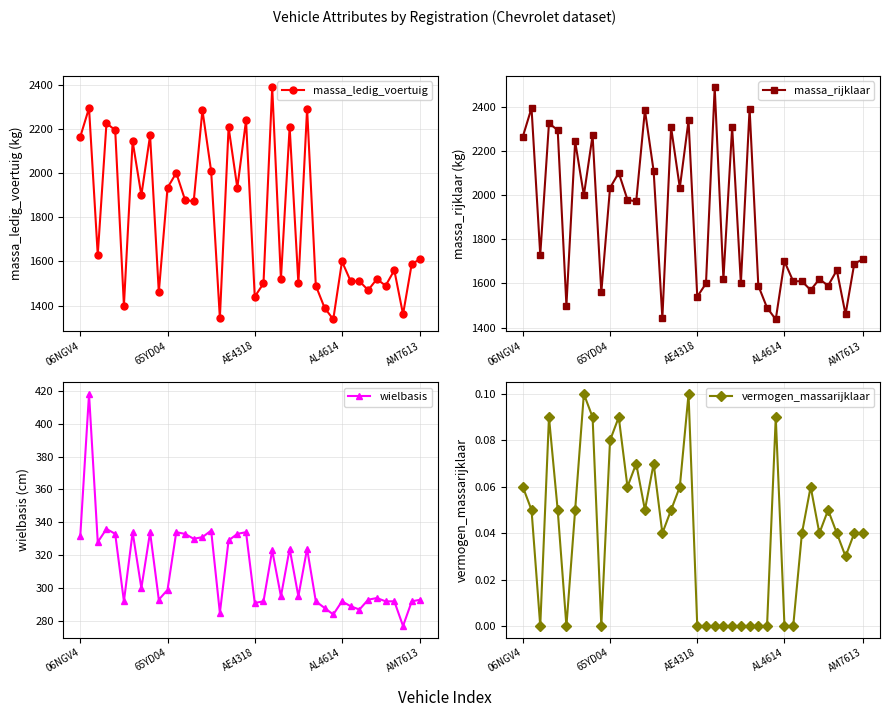

Is it true that massa_ledig_voertuig equals 2166.0 at 06NGV4?

True